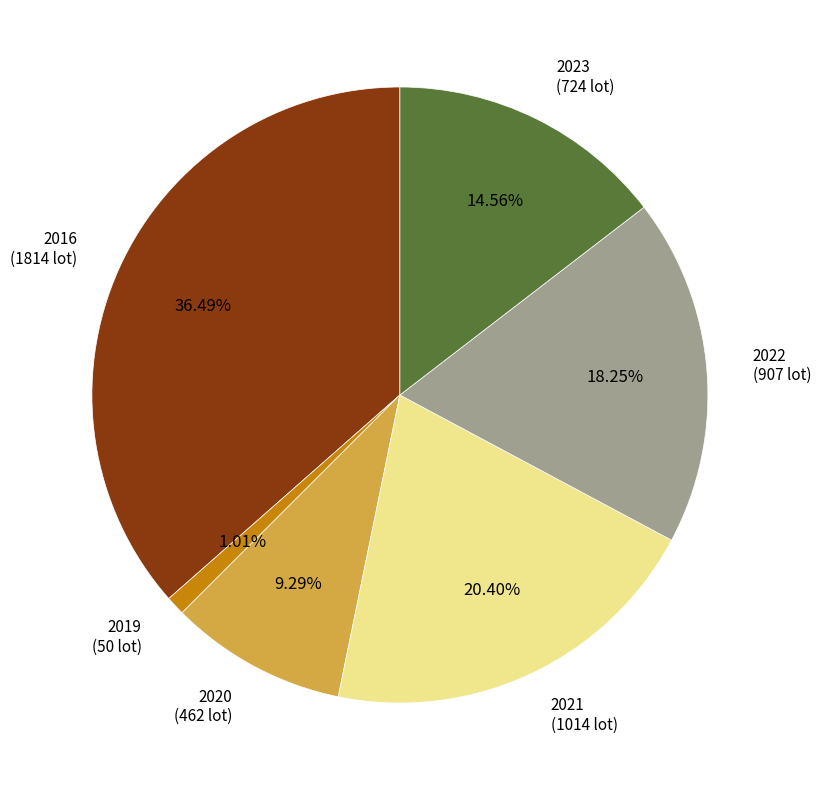

What percentage is the 2019 slice, to the nearest percent?

1%